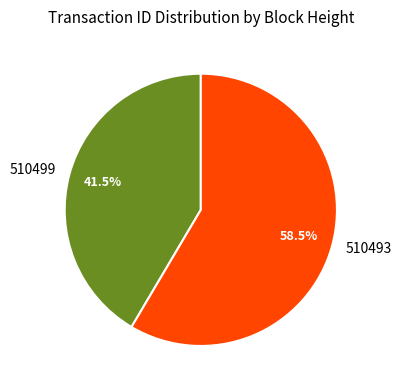

What is the total percentage of 510499 and 510493?

100.0%